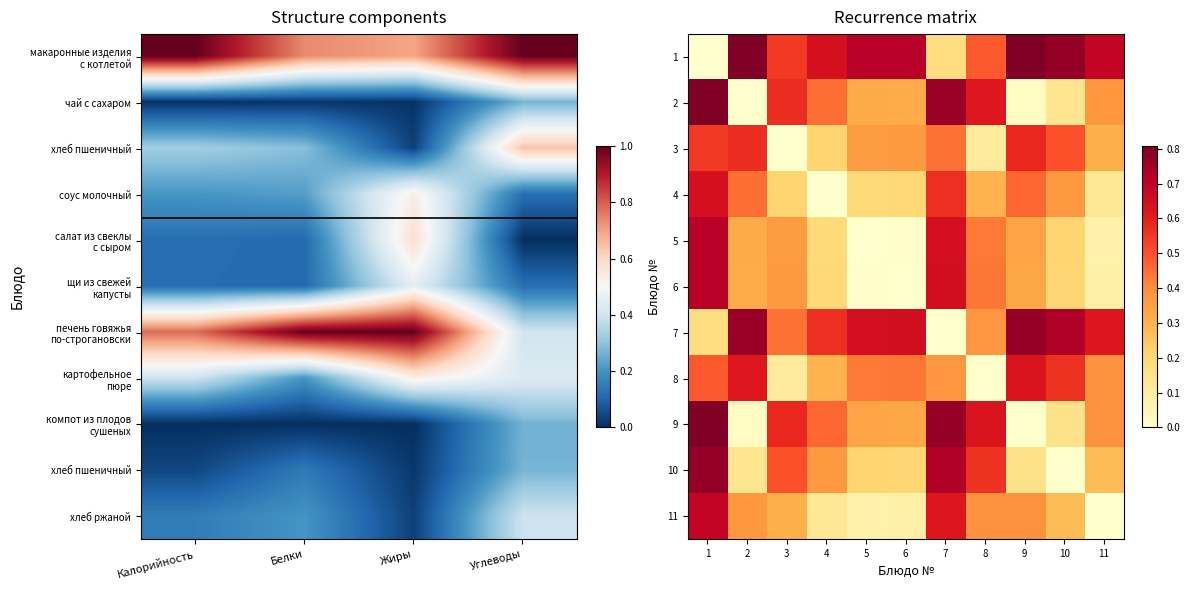

What is the spread (max minus min) of values at 6?

0.7